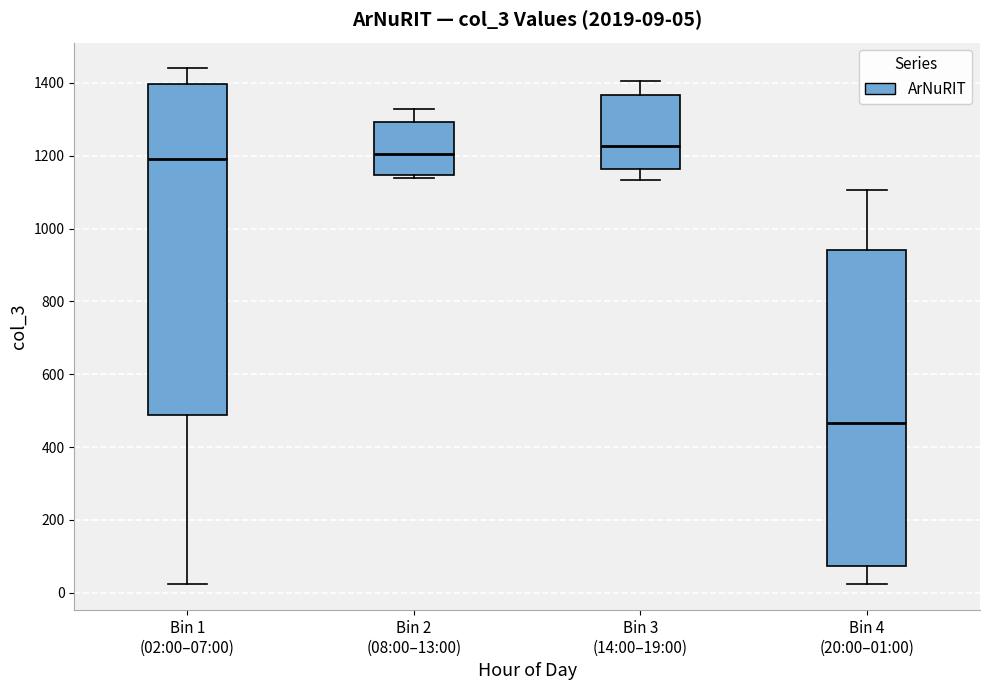

Which box is the tallest, from its lower edge to its upper edge?

Bin 1 (02:00–07:00)